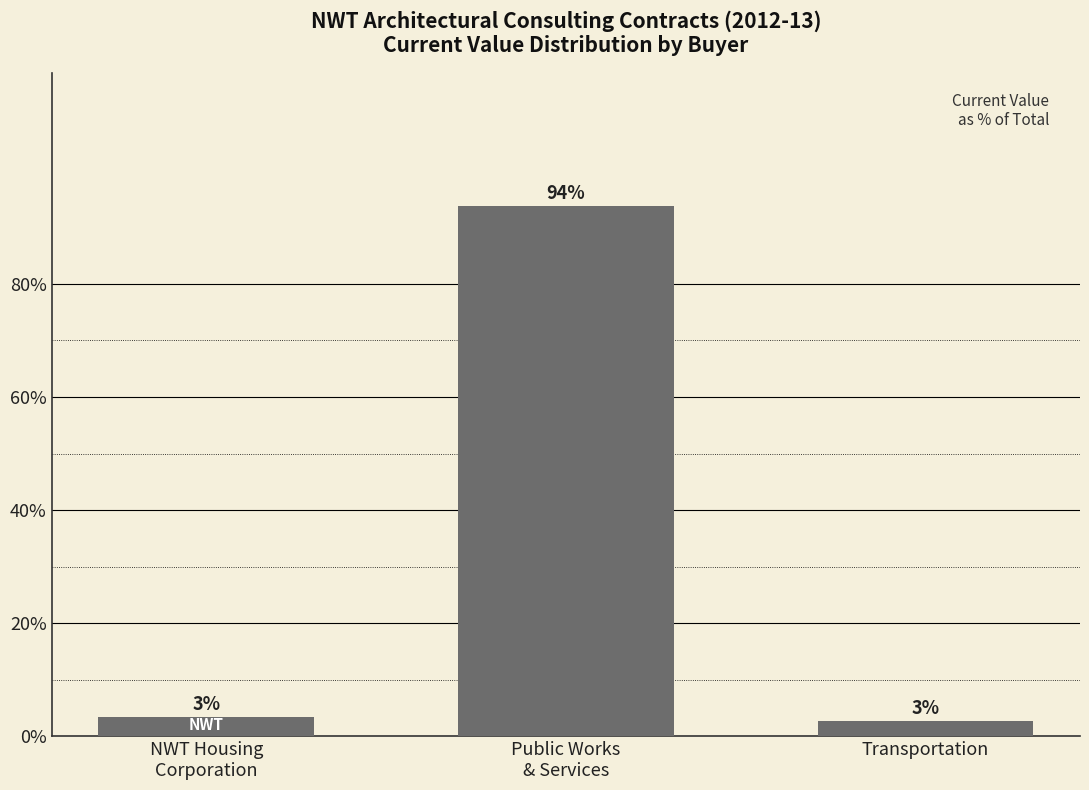

Are the bars horizontal?

No